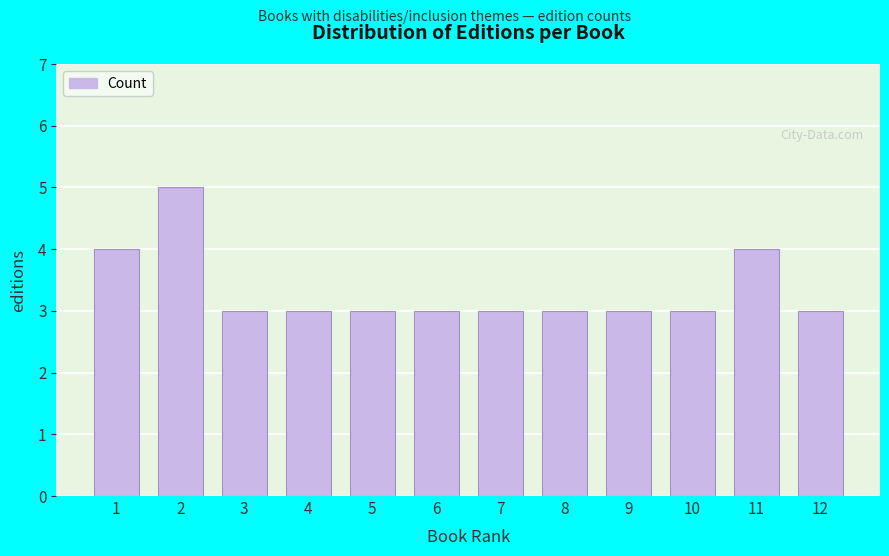

Reading right to left, extract all data points from this chart.

3	4	3	3	3	3	3	3	3	3	5	4